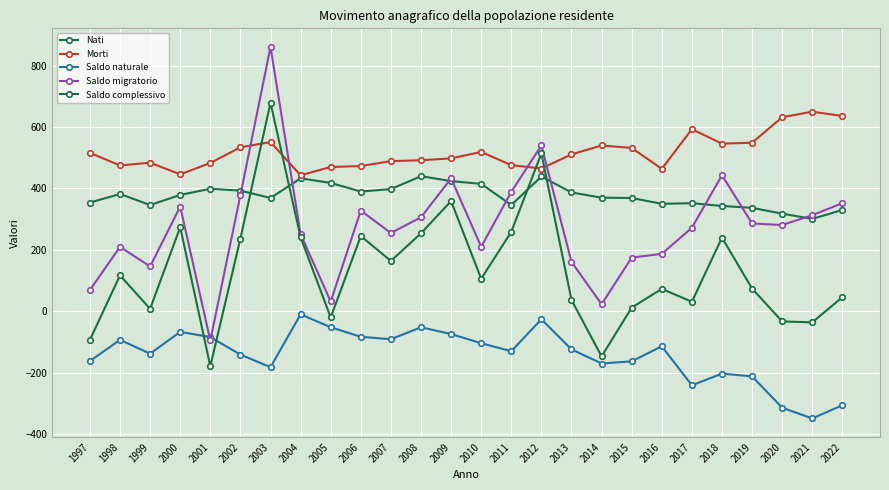

Reading left to right, what are all the values shown in this chart?

Nati: 1997=354	1998=382	1999=346	2000=379	2001=399	2002=393	2003=369	2004=433	2005=418	2006=390	2007=398	2008=440	2009=424	2010=415	2011=346	2012=439	2013=387	2014=370	2015=369	2016=350	2017=352	2018=343	2019=337	2020=318	2021=301	2022=330
Morti: 1997=516	1998=475	1999=484	2000=446	2001=483	2002=534	2003=551	2004=443	2005=470	2006=473	2007=489	2008=492	2009=498	2010=519	2011=476	2012=465	2013=511	2014=540	2015=532	2016=464	2017=593	2018=546	2019=549	2020=632	2021=650	2022=636
Saldo naturale: 1997=-162	1998=-93	1999=-138	2000=-67	2001=-84	2002=-141	2003=-182	2004=-10	2005=-52	2006=-83	2007=-91	2008=-52	2009=-74	2010=-104	2011=-130	2012=-26	2013=-124	2014=-170	2015=-163	2016=-114	2017=-241	2018=-203	2019=-212	2020=-314	2021=-349	2022=-306
Saldo migratorio: 1997=69	1998=210	1999=146	2000=341	2001=-95	2002=378	2003=861	2004=251	2005=32	2006=328	2007=255	2008=306	2009=433	2010=210	2011=389	2012=540	2013=161	2014=23	2015=175	2016=187	2017=272	2018=443	2019=286	2020=281	2021=313	2022=352
Saldo complessivo: 1997=-93	1998=117	1999=8	2000=274	2001=-179	2002=237	2003=679	2004=241	2005=-20	2006=245	2007=164	2008=254	2009=359	2010=106	2011=259	2012=514	2013=37	2014=-147	2015=12	2016=73	2017=31	2018=240	2019=74	2020=-33	2021=-36	2022=46